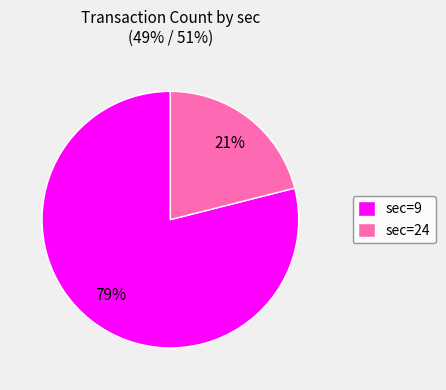

How many slices are in this pie chart?

2